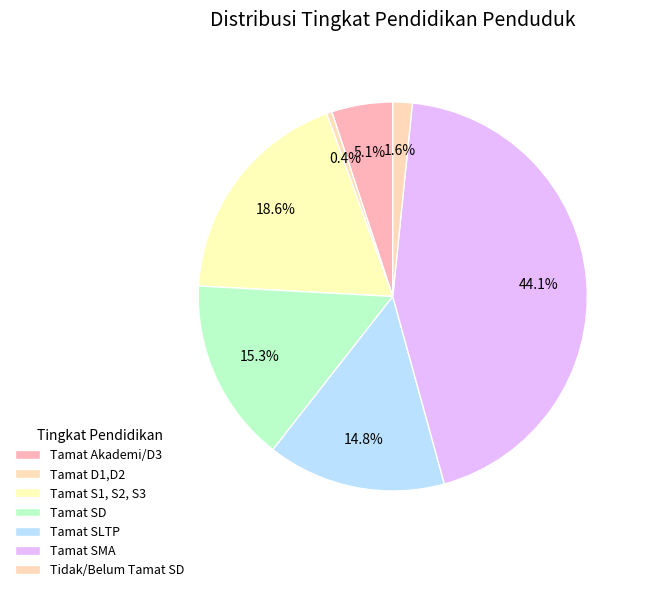

Which category has the smallest portion of the pie?

Tamat D1,D2